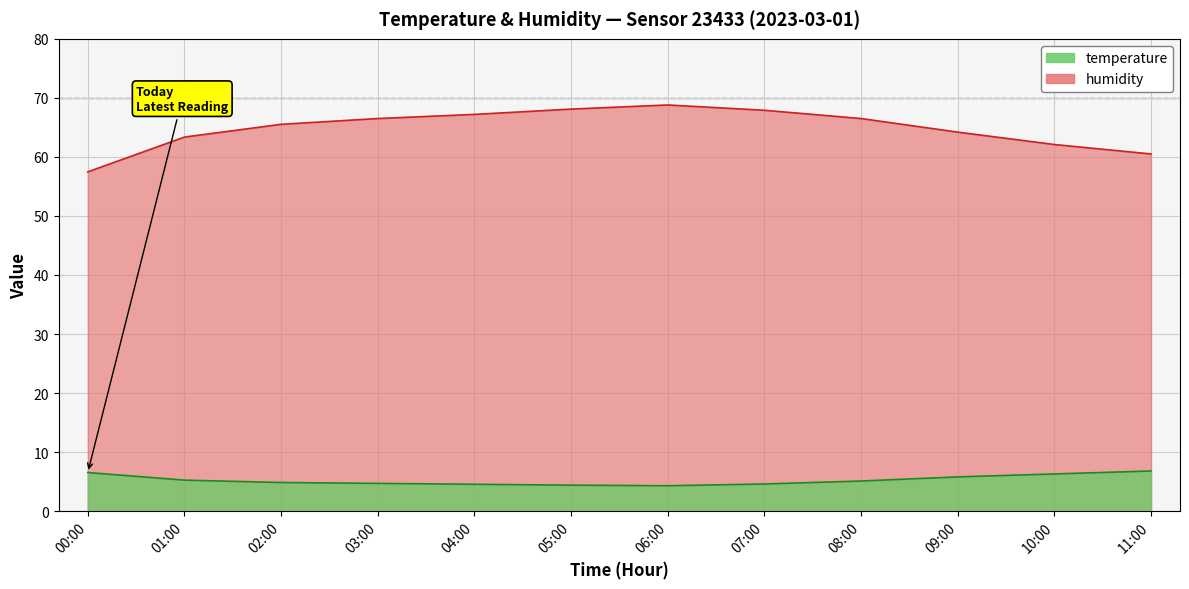

At which category does temperature reach its first local valley?

06:00